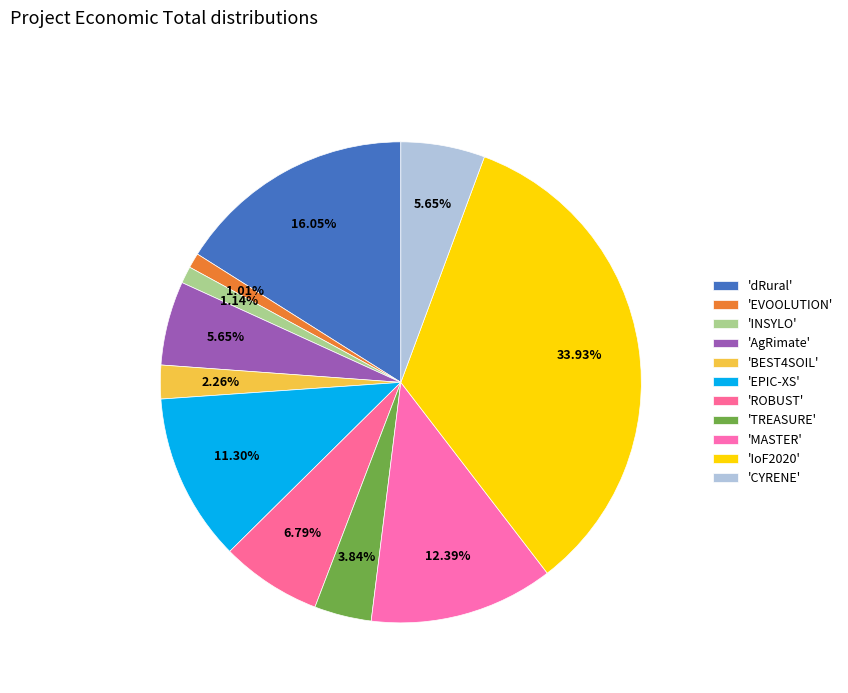

To the nearest percent, what is the difference between the largest and smallest slice percentages?

33%